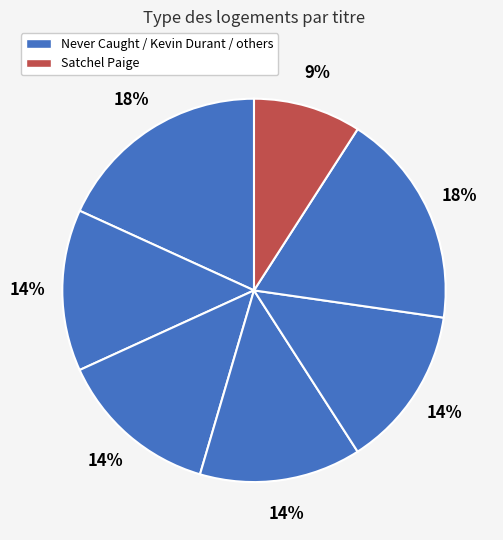

Which slice is the largest?

Never Caught, the Story of Ona Judge